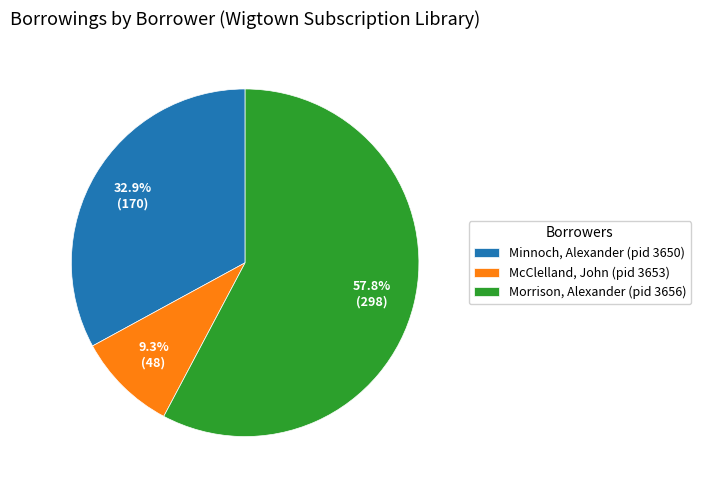

To the nearest percent, what portion does Minnoch, Alexander (pid 3650) represent?

33%